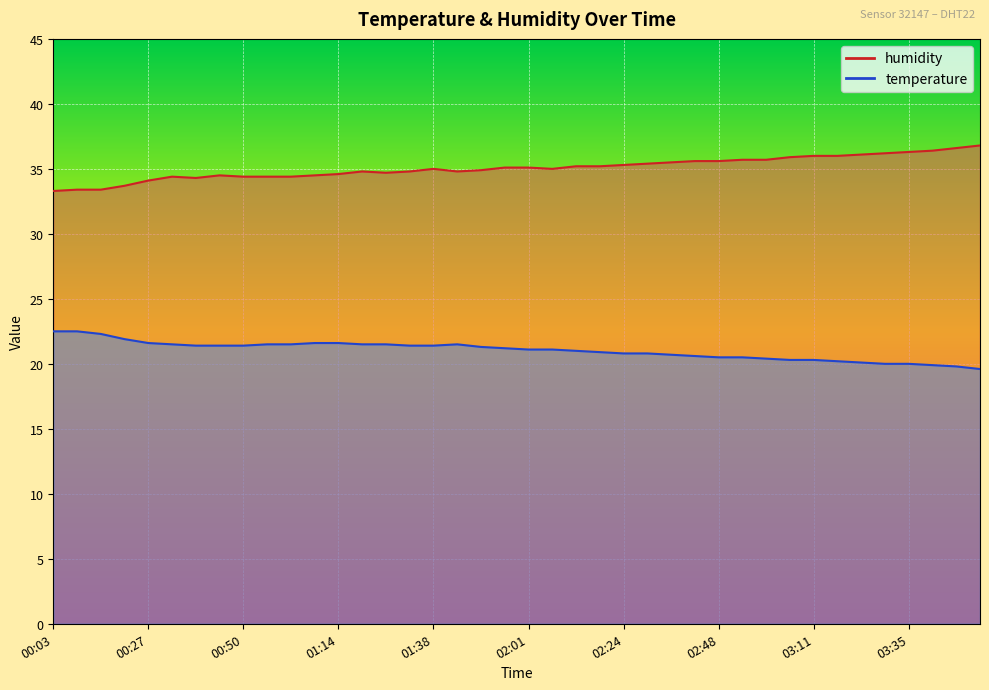

What is the approximate value of temperature at 01:14?

21.6